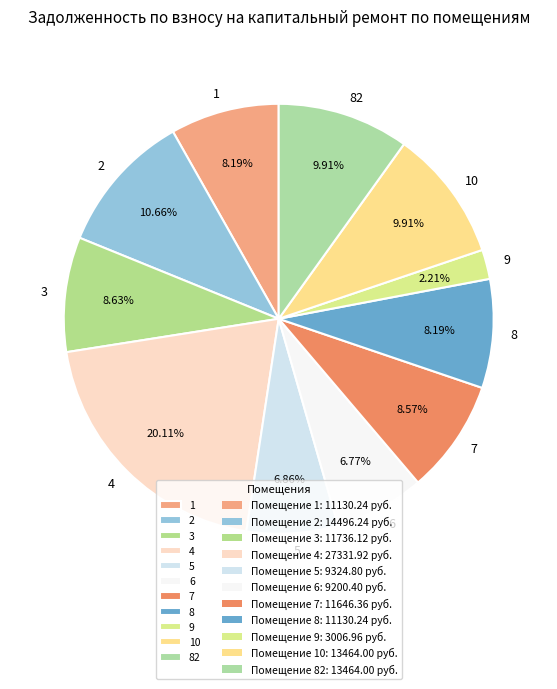

To the nearest percent, what portion does 3 represent?

9%